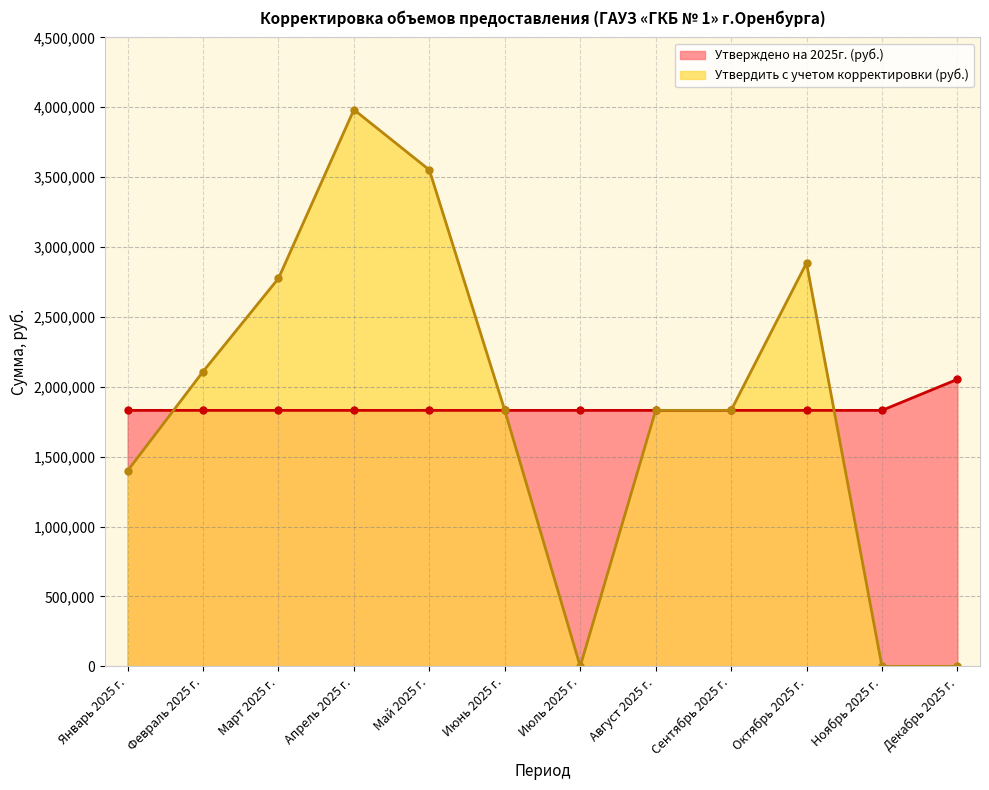

Which category has the highest value in the Утверждено на 2025г. (руб.) series?

Декабрь 2025 г.